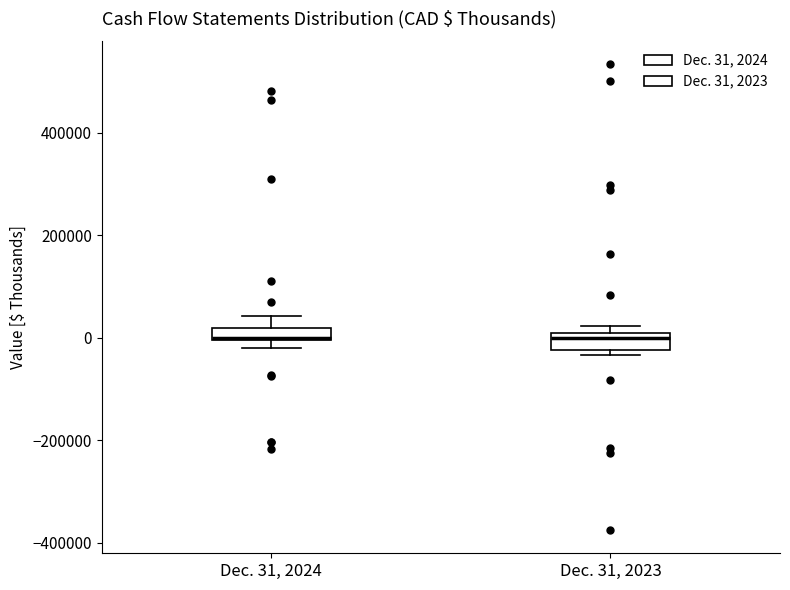

Where is the upper edge of the box for Dec. 31, 2023 on the y-axis? The values are not printed on the chart, so give them approximately, as read against the axis.

0